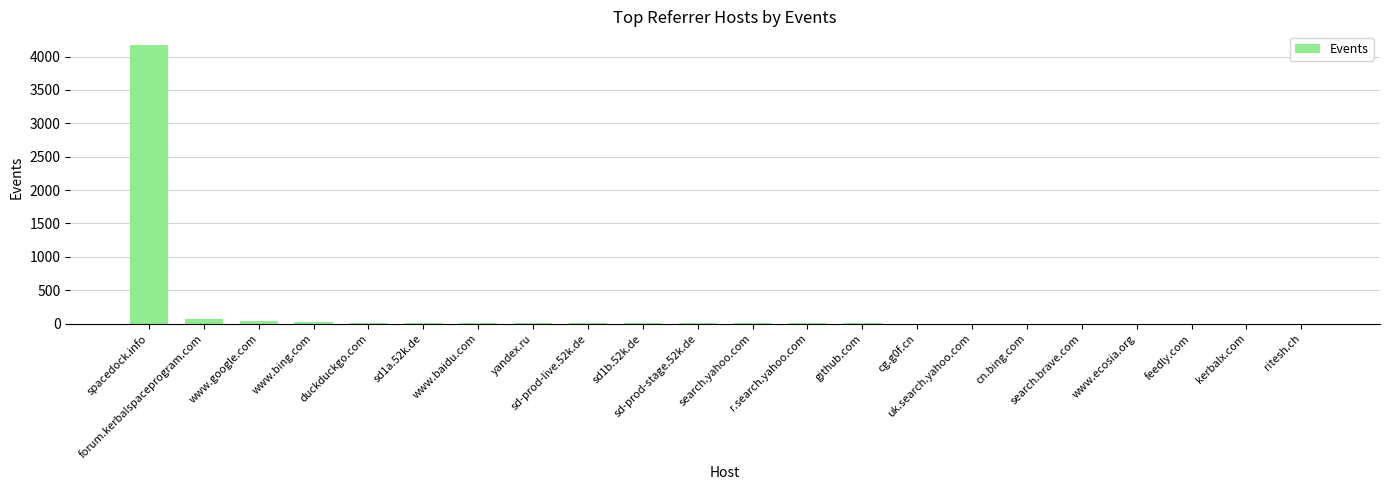

What is the sum of the values at sd-prod-stage.52k.de and uk.search.yahoo.com?

4